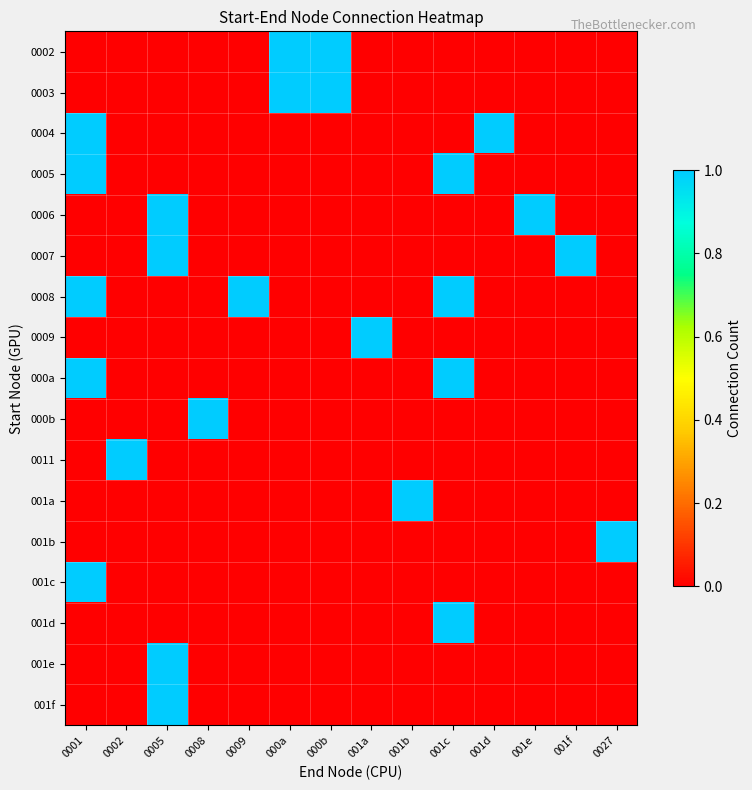

Which series has the largest total across all categories?

0008